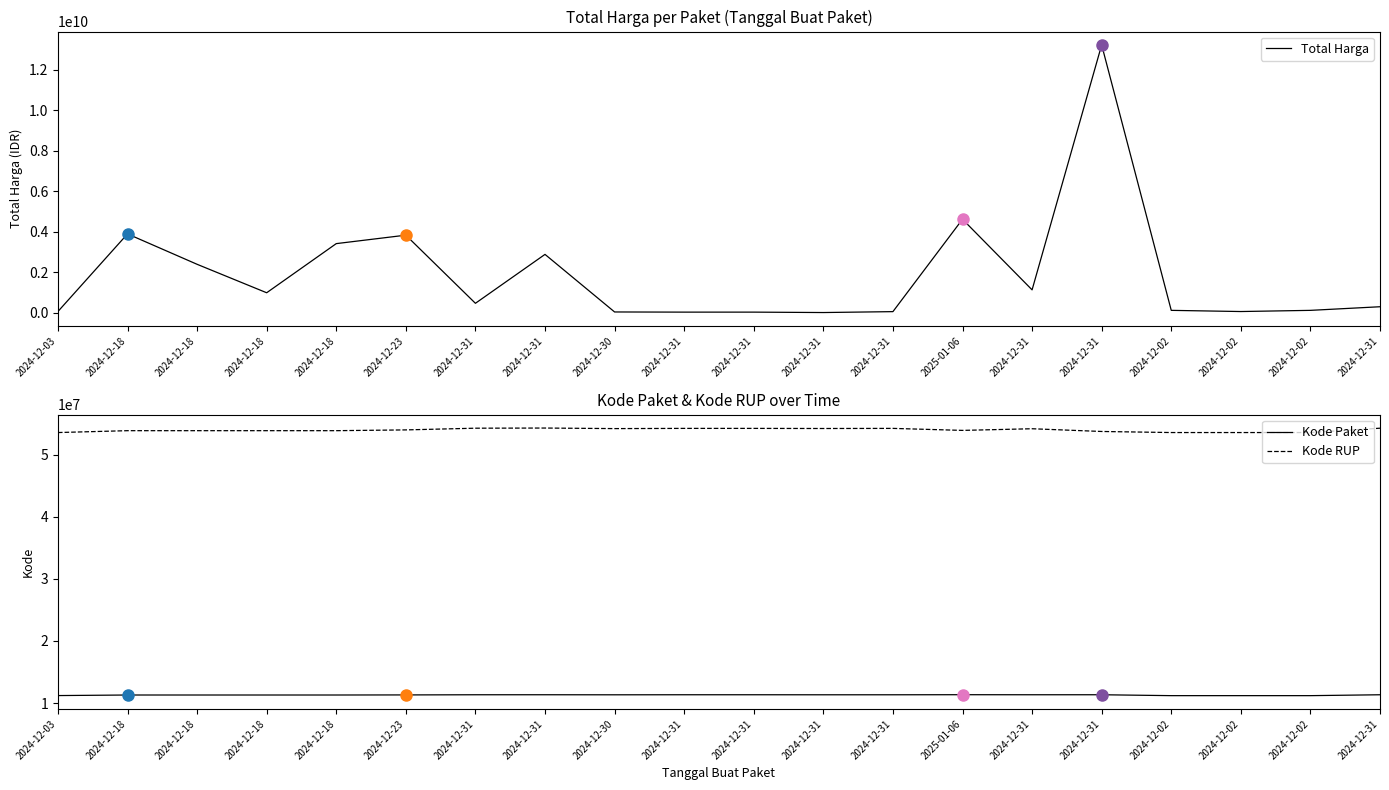

What is the difference between the highest and lowest values at 2024-12-31?

453110593